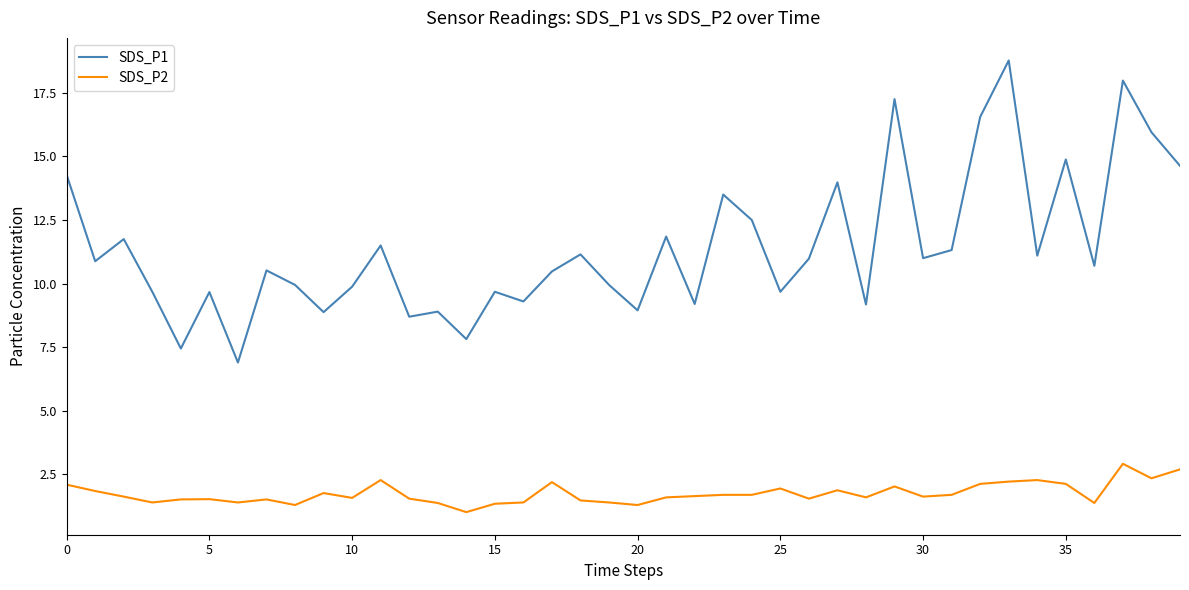

List the series in order of their peak value, lowest first.

SDS_P2, SDS_P1